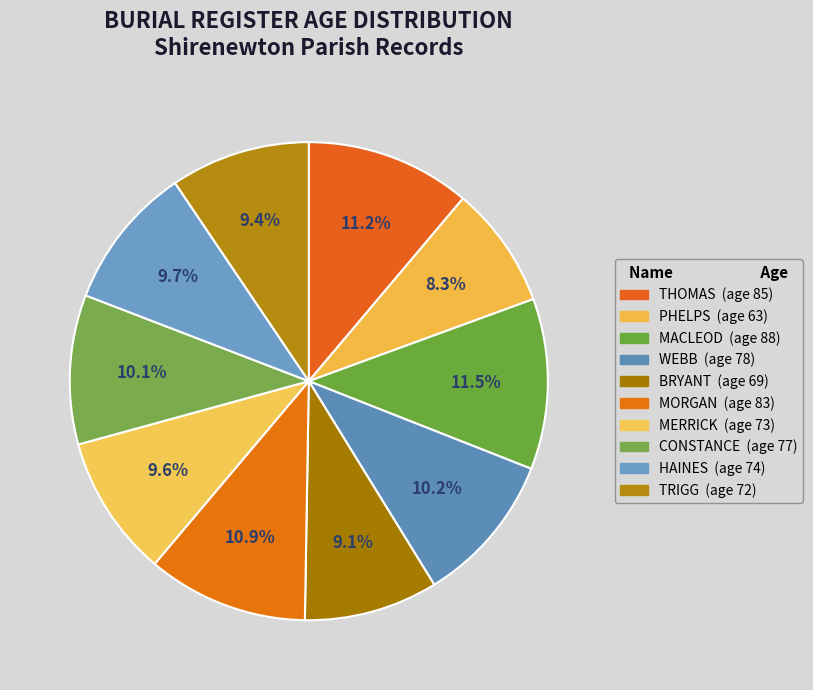

How many slices are in this pie chart?

10